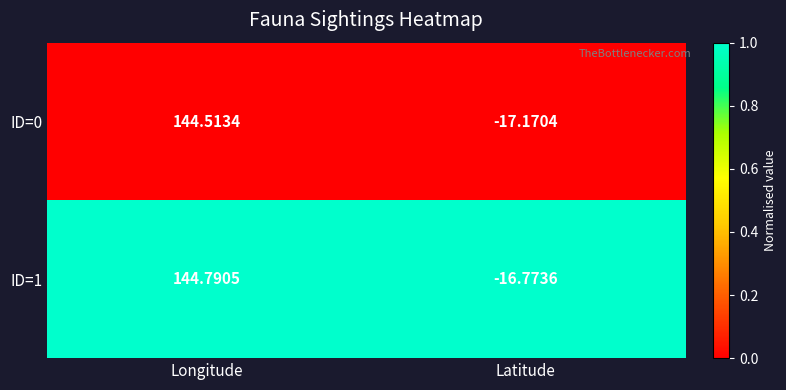

Rank the series at Longitude from highest to lowest value.

ID=1, ID=0